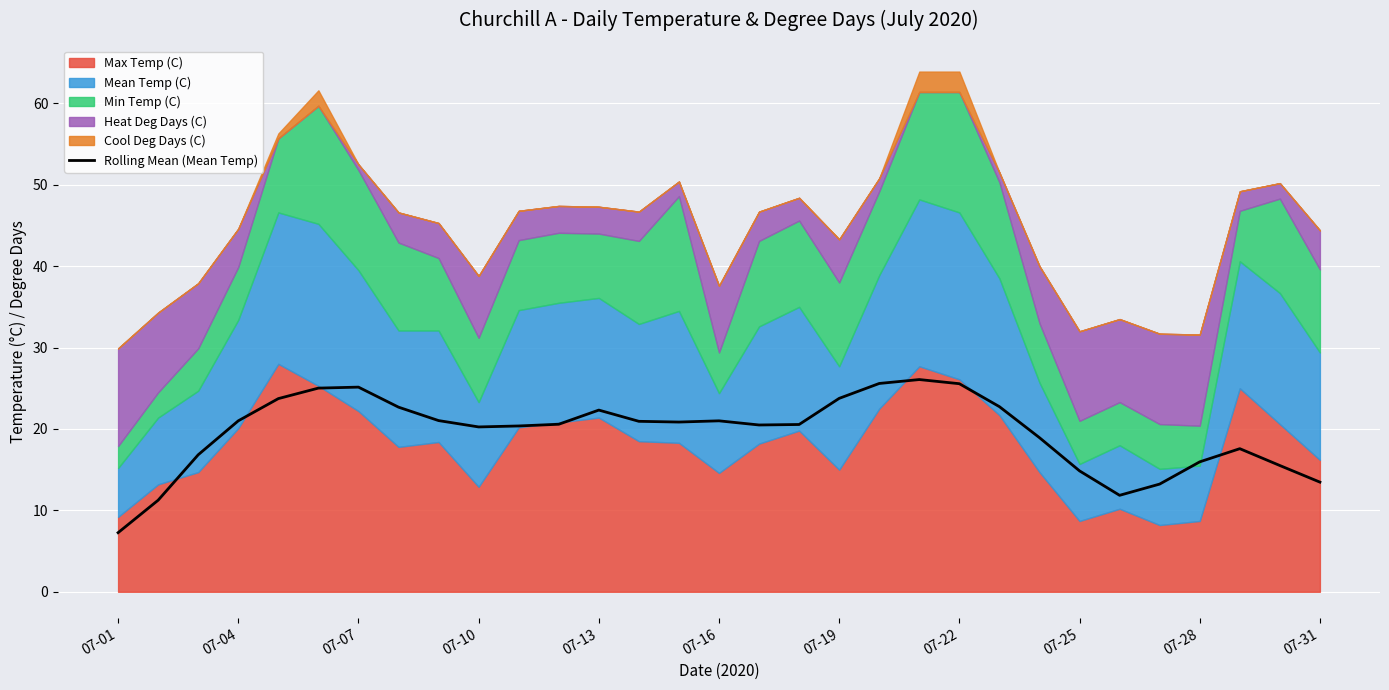

What is the average value?

19.6